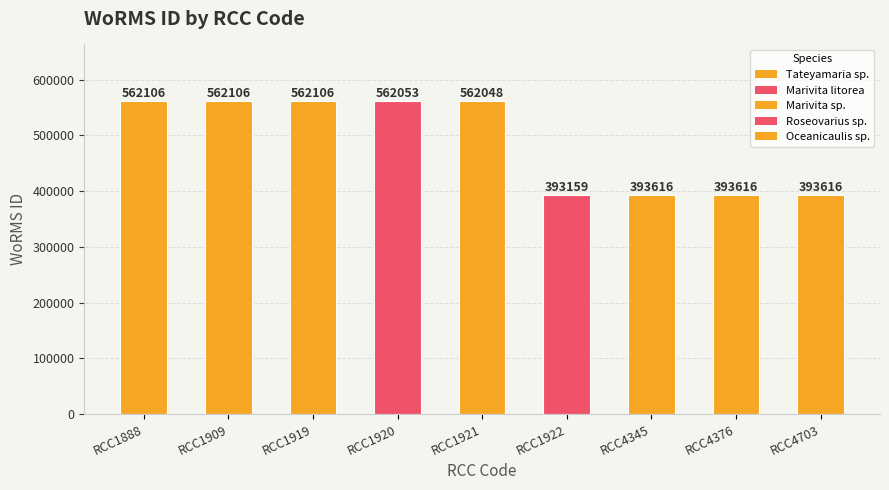

The chart shows a value of 232208 at RCC4345. True or false?

False